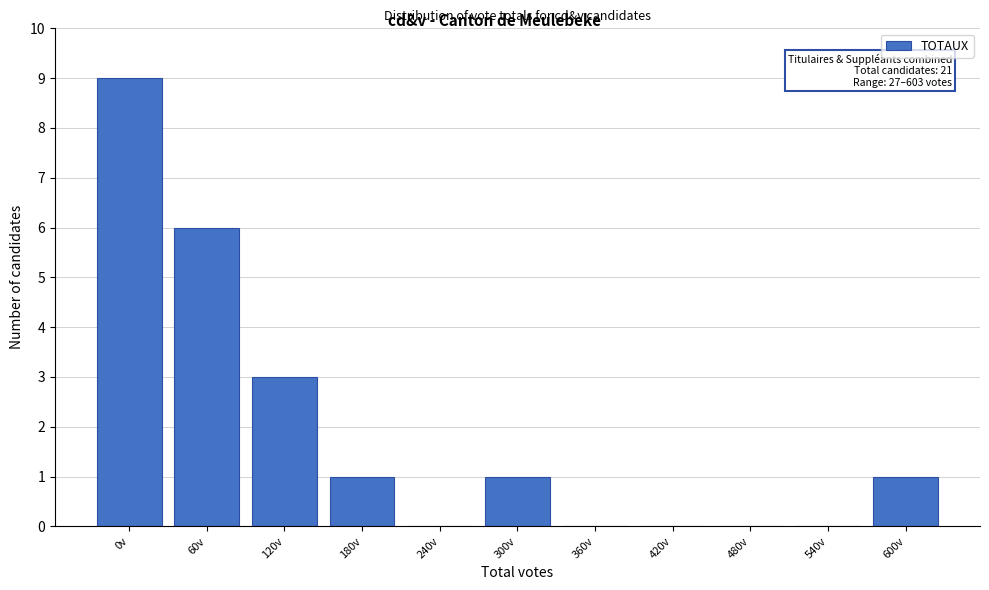

Reading left to right, transcribe all the data shown in this chart.

0v=9	60v=6	120v=3	180v=1	240v=0	300v=1	360v=0	420v=0	480v=0	540v=0	600v=1